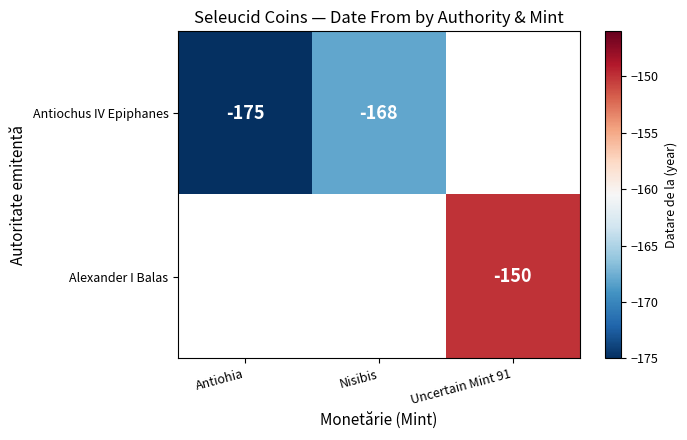

True or false: Antiochus IV Epiphanes has a value of -175 at Antiohia.

True